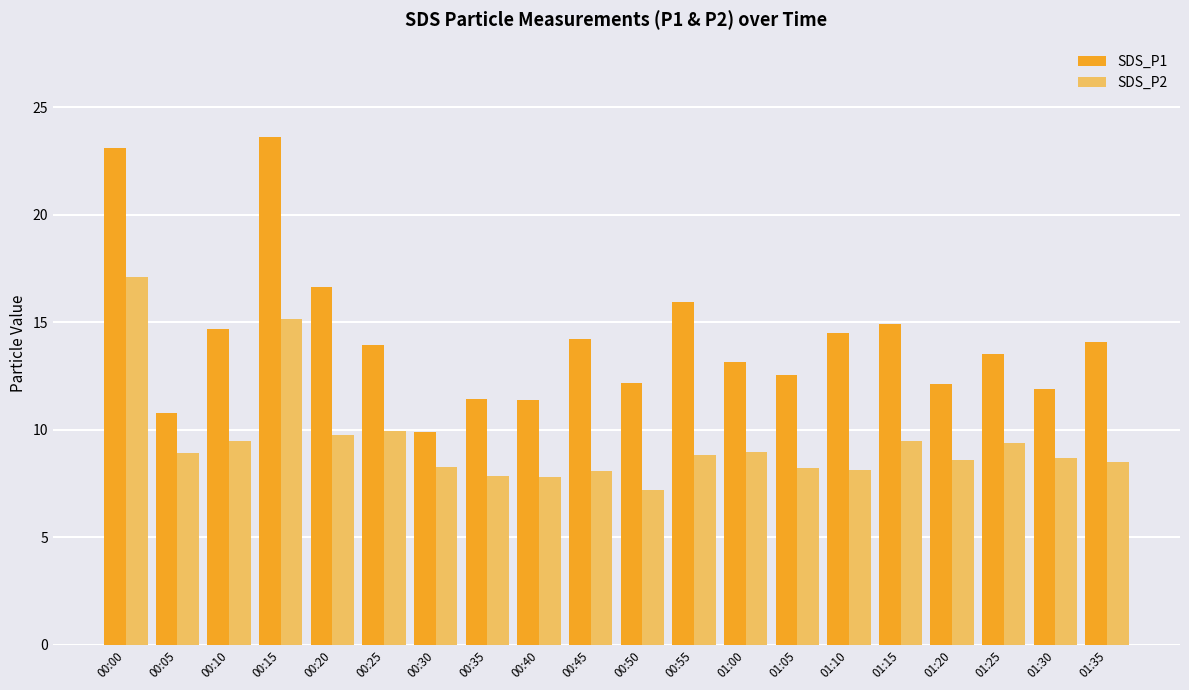

What is the minimum value for SDS_P2?

7.2